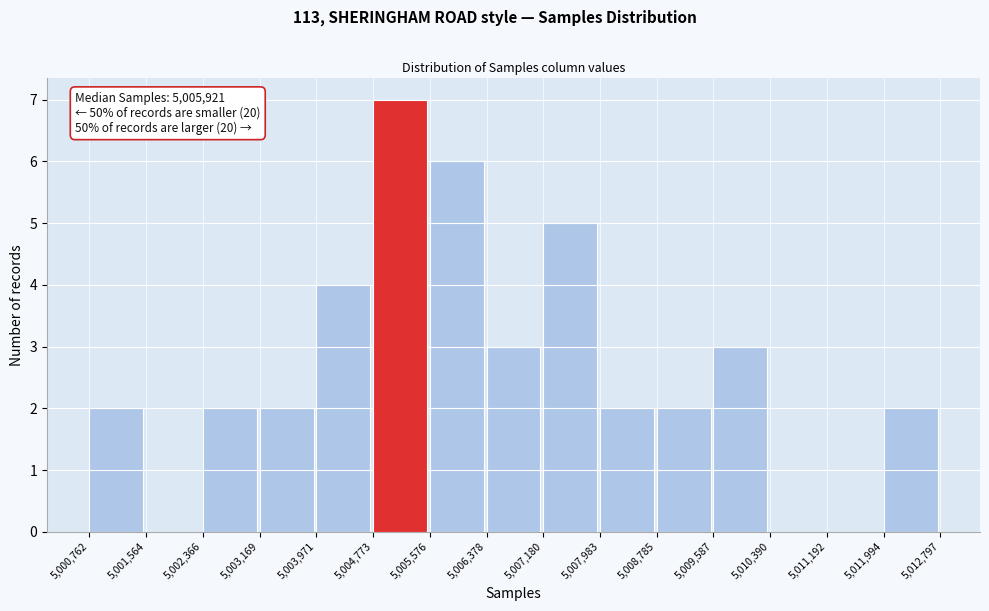

Which range on the x-axis has the tallest bar?

5,004,773 to 5,005,576